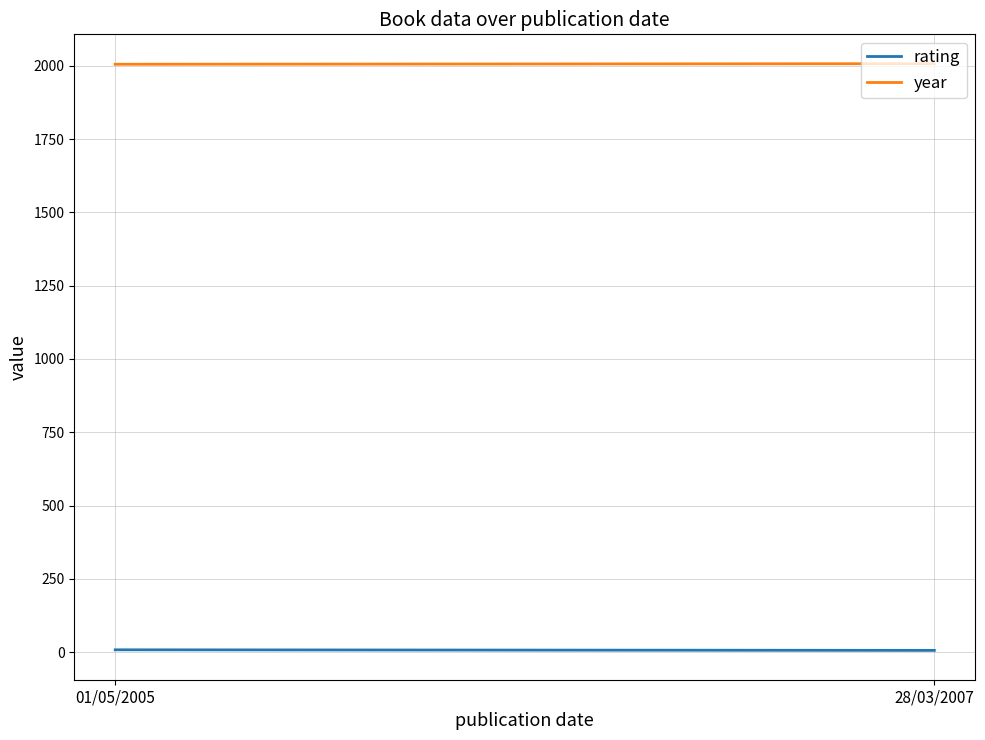

Reading left to right, extract all data points from this chart.

rating: 8	6
year: 2005	2007